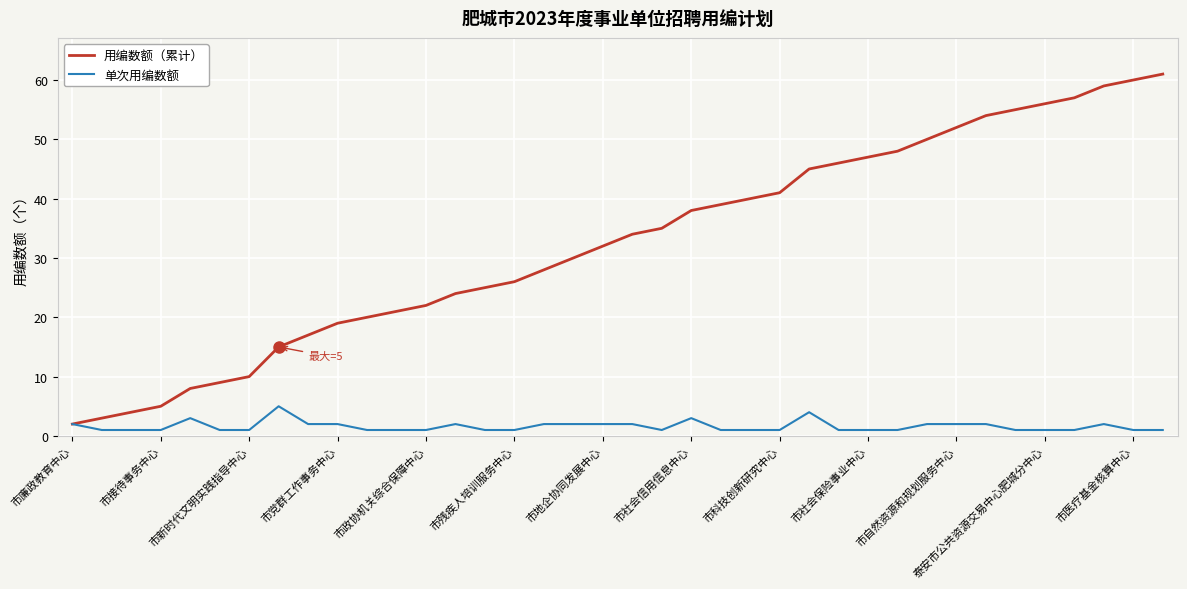

Which series has the largest range (max minus min)?

用编数额（累计）